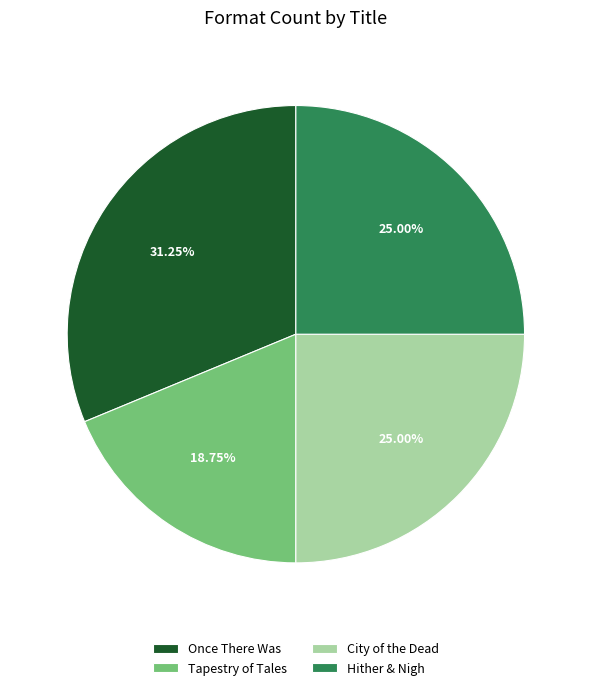

Which category has the biggest portion of the pie?

Once There Was